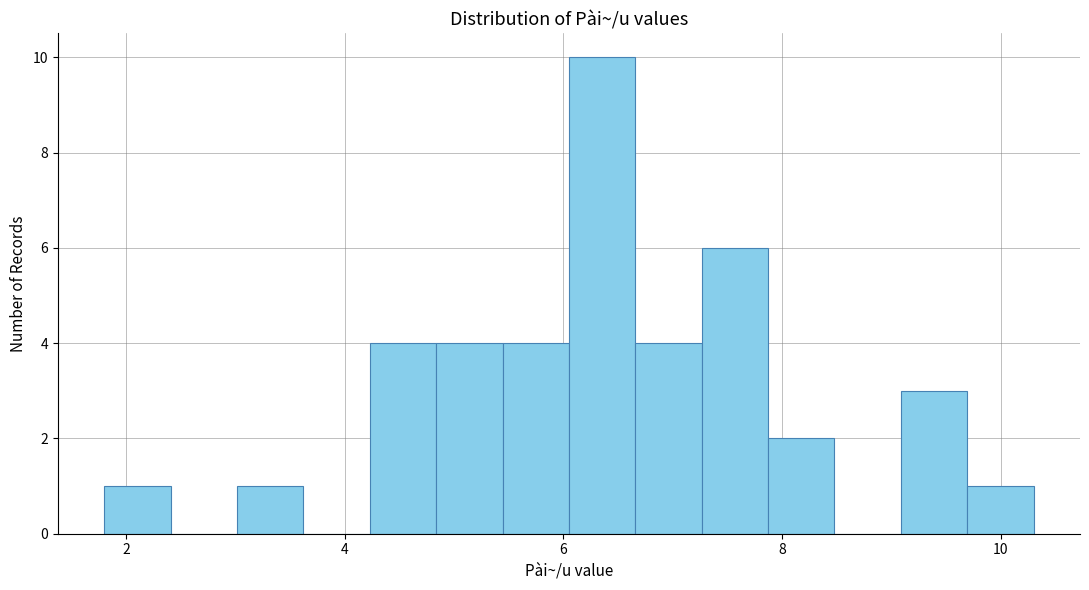

Around what value on the x-axis is the tallest bar? Give the approximate position of its centre, as read against the axis.

6.4